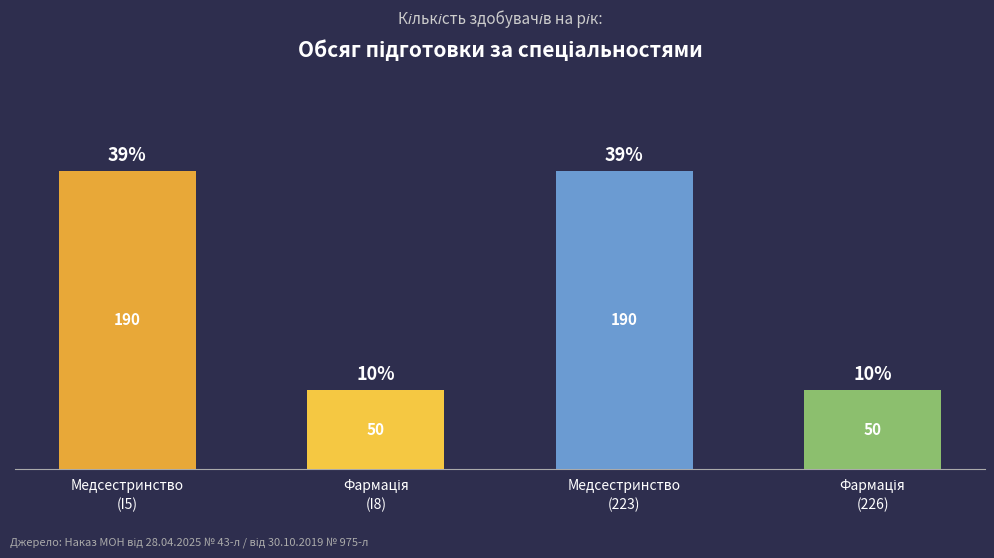

Between Медсестринство
(I5) and Фармація
(226), which is larger?

Медсестринство
(I5)